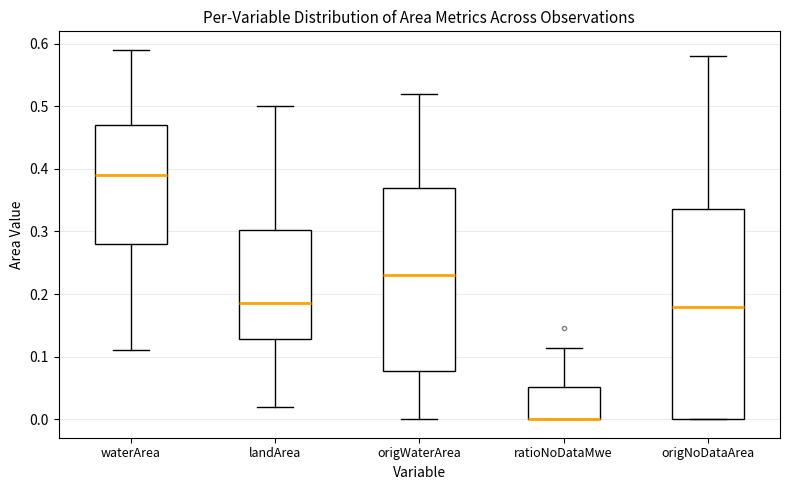

Reading left to right, read every box against the y-axis: the position of its median line, the range the box covers, and the ends of its whiskers. The values are not printed on the chart, so give them approximately, as read against the axis.

waterArea: median 0.39, box 0.28 to 0.47, whiskers 0.11 to 0.59
landArea: median 0.19, box 0.13 to 0.30, whiskers 0.02 to 0.50
origWaterArea: median 0.23, box 0.08 to 0.37, whiskers 0.00 to 0.52
ratioNoDataMwe: median 0.00 (drawn on the box's lower edge), box 0.00 to 0.05, whiskers 0.00 to 0.11
origNoDataArea: median 0.18, box 0.00 to 0.34, whiskers 0.00 to 0.58